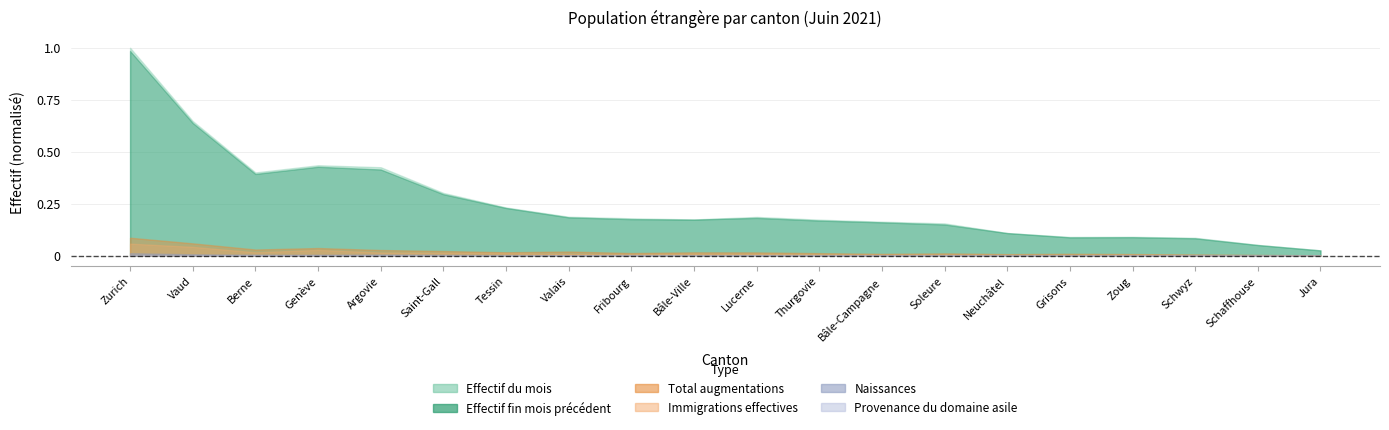

True or false: Effectif fin mois précédent and Immigrations effectives intersect in this chart.

False